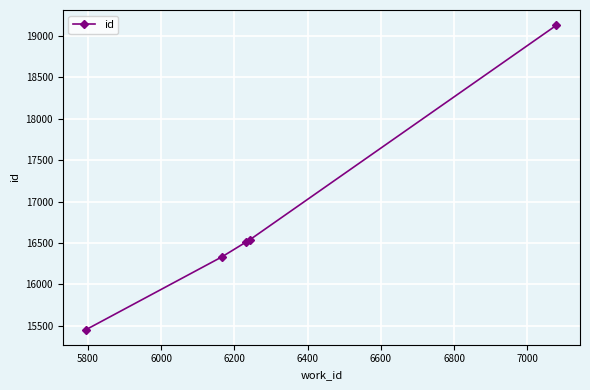

What is the smallest value displayed?

15457